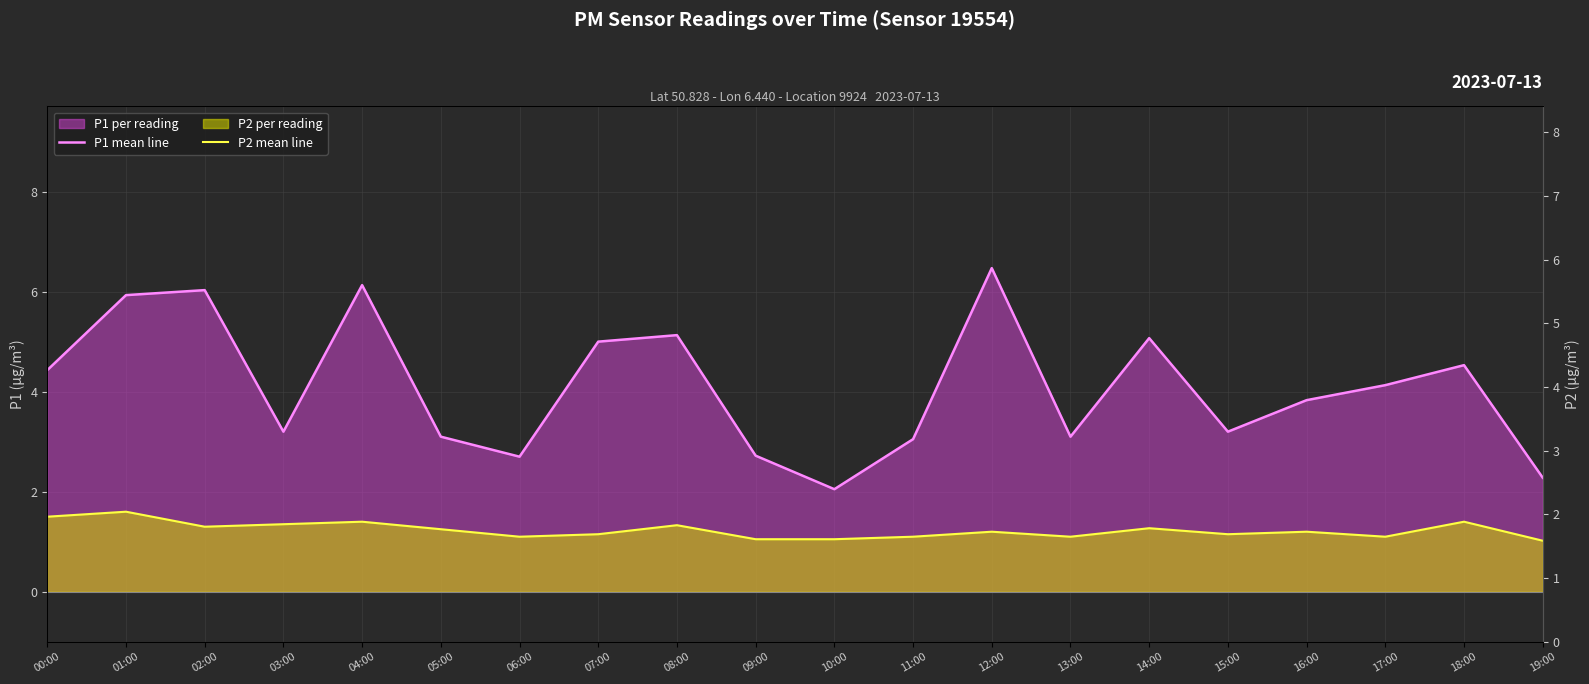

Which series has the largest total across all categories?

P1 mean line